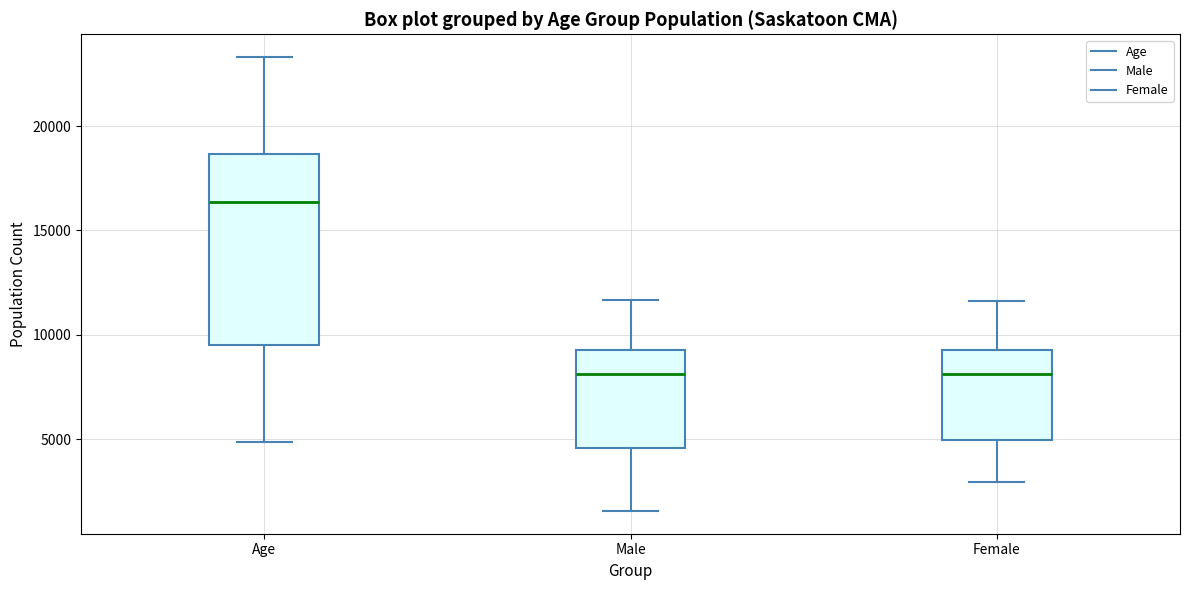

Where does the lower whisker of the box for Male end on the y-axis? The values are not printed on the chart, so give them approximately, as read against the axis.

1500